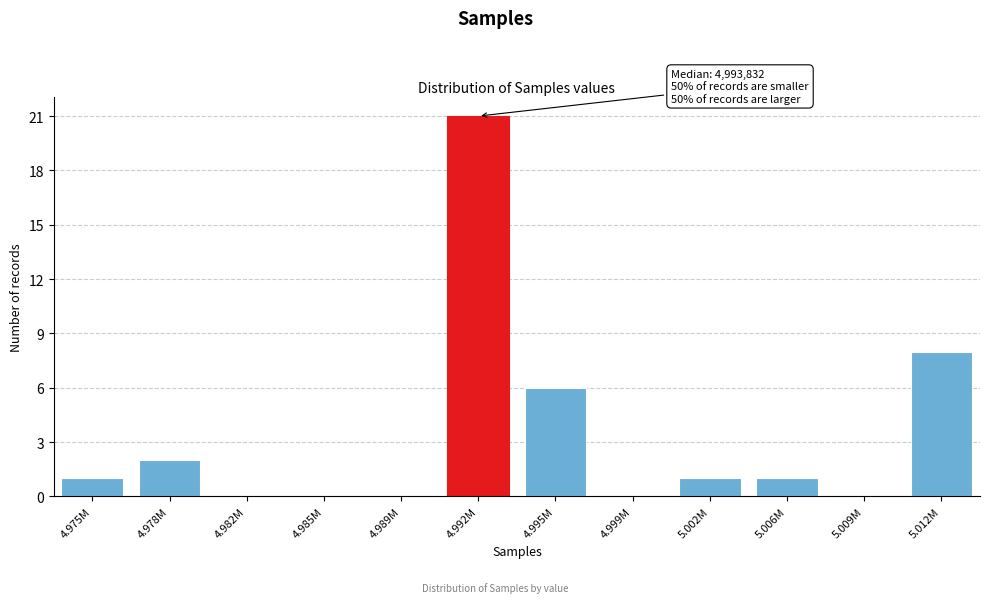

Reading right to left, transcribe all the data shown in this chart.

5.012M=8	5.009M=0	5.006M=1	5.002M=1	4.999M=0	4.995M=6	4.992M=21	4.989M=0	4.985M=0	4.982M=0	4.978M=2	4.975M=1